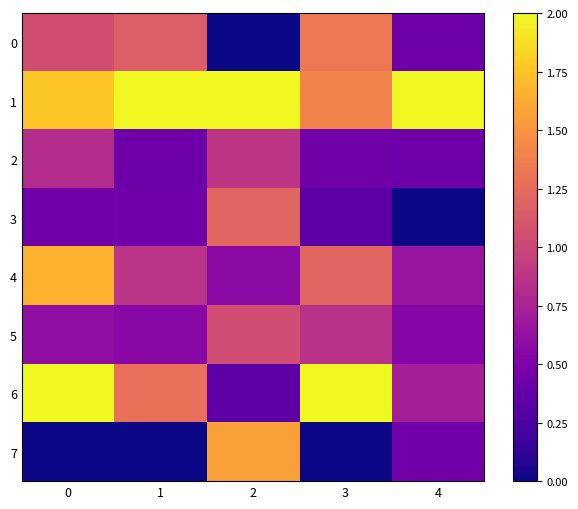

Reading left to right, list all the values displayed in this chart.

0: 0=1.1	1=1.2	2=0.0	3=1.3	4=0.4
1: 0=1.8	1=2.0	2=2.0	3=1.4	4=2.0
2: 0=0.8	1=0.4	2=0.9	3=0.4	4=0.4
3: 0=0.4	1=0.4	2=1.2	3=0.3	4=0.0
4: 0=1.7	1=0.9	2=0.6	3=1.2	4=0.7
5: 0=0.6	1=0.6	2=1.0	3=0.9	4=0.6
6: 0=2.0	1=1.3	2=0.3	3=2.0	4=0.7
7: 0=0.0	1=0.0	2=1.6	3=0.0	4=0.4